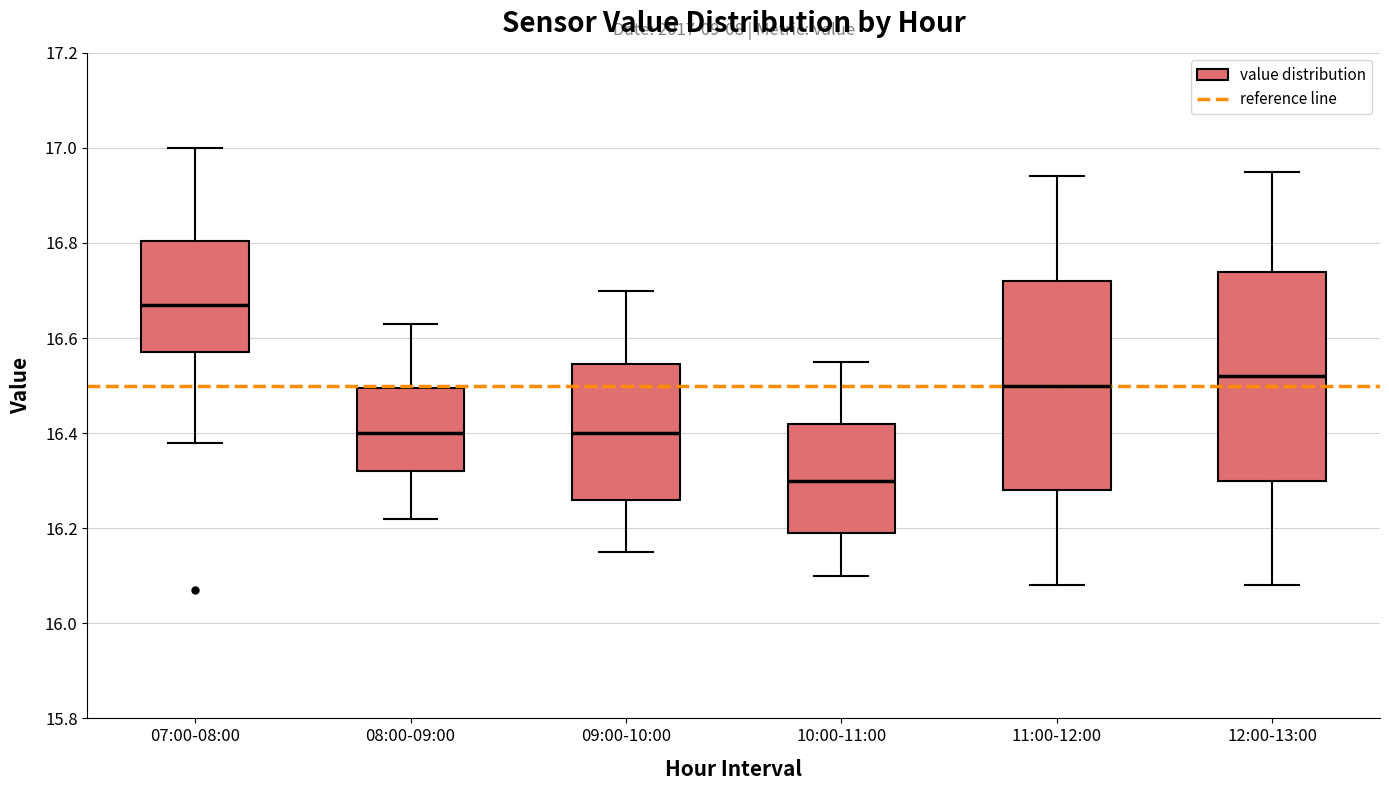

Which box has the highest median line?

07:00-08:00